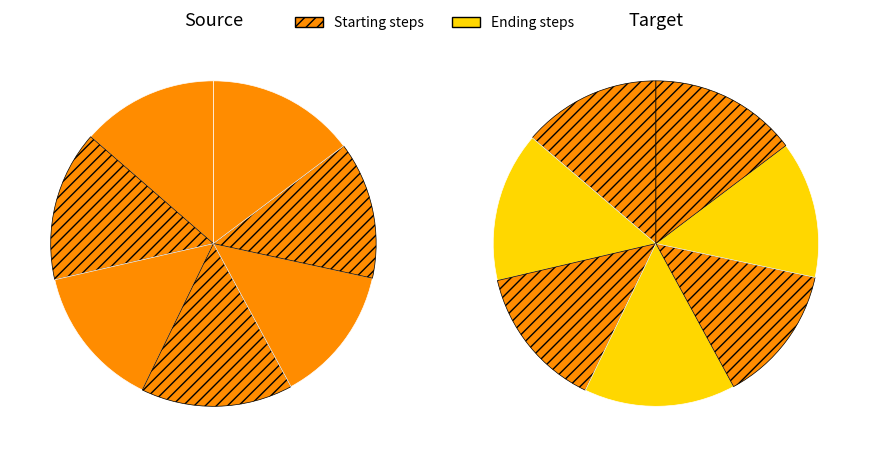

What is the smallest slice in the pie chart?

starting_steps